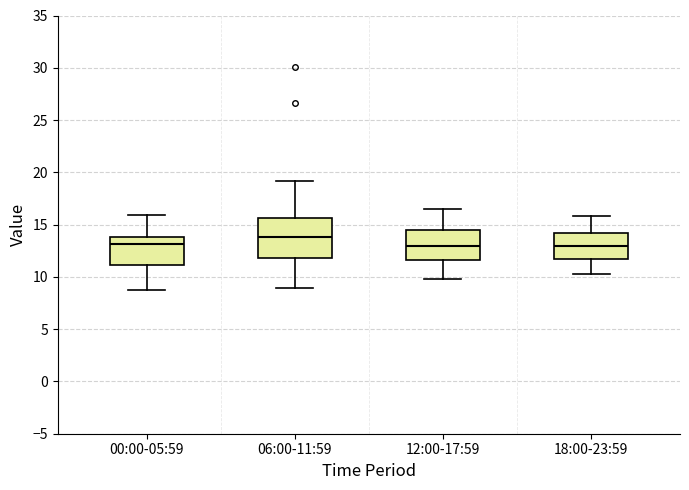

Which box is the tallest, from its lower edge to its upper edge?

06:00-11:59